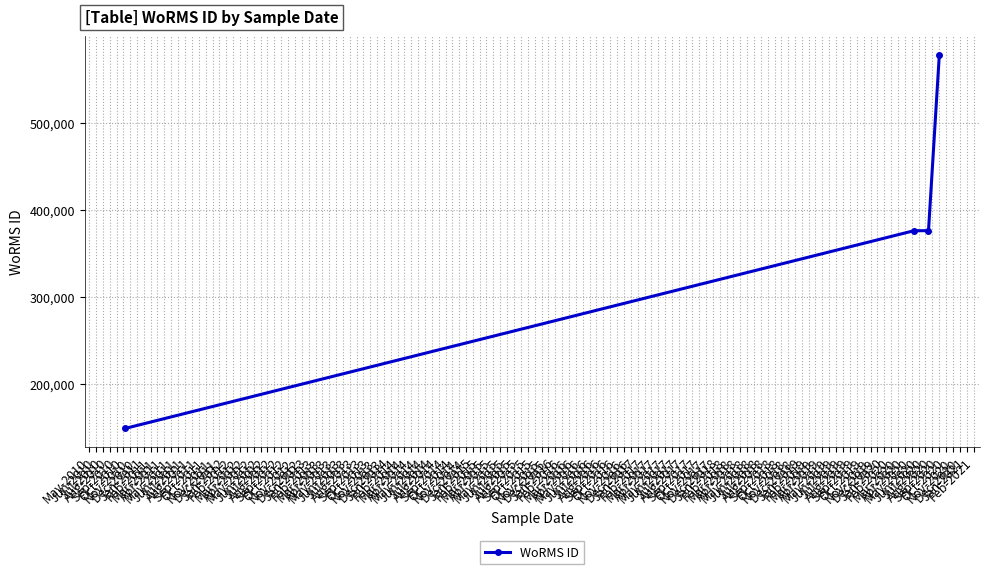

What is the value of the 1st point from the left?

148942